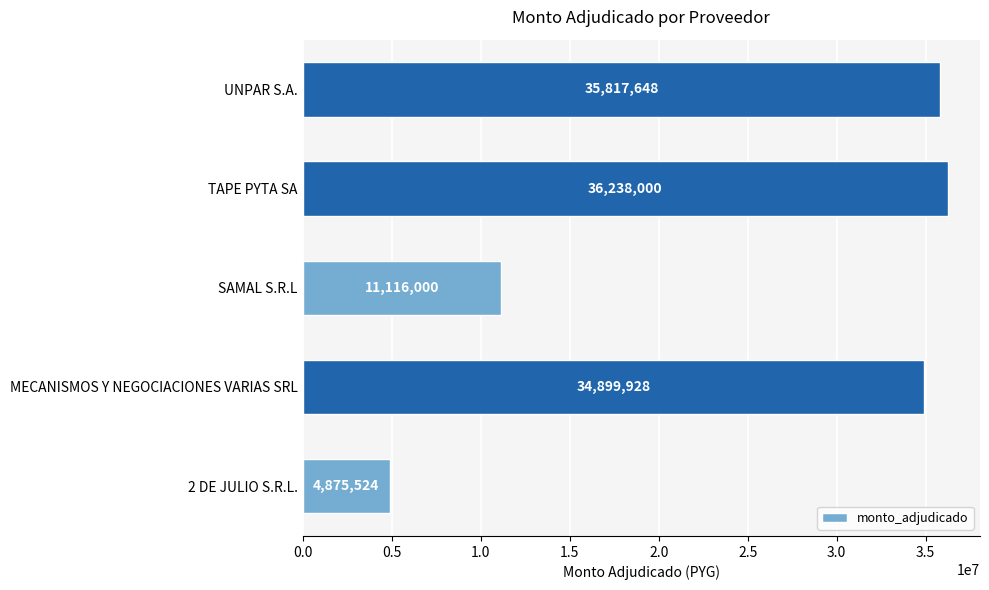

List the labels in order of value, largest first.

TAPE PYTA SA, UNPAR S.A., MECANISMOS Y NEGOCIACIONES VARIAS SRL, SAMAL S.R.L, 2 DE JULIO S.R.L.